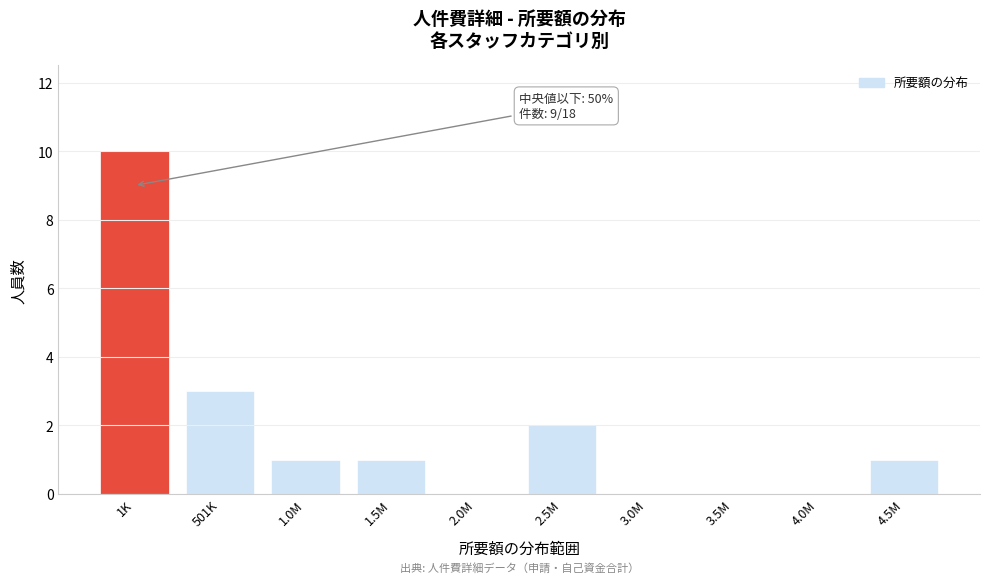

Reading right to left, extract all data points from this chart.

4.5M=1	4.0M=0	3.5M=0	3.0M=0	2.5M=2	2.0M=0	1.5M=1	1.0M=1	501K=3	1K=10